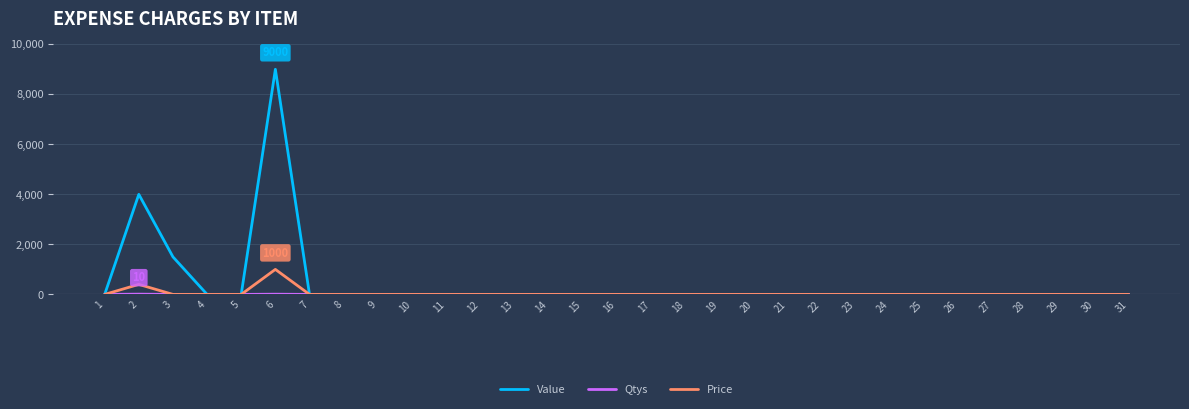

How many categories are shown in the chart?

31